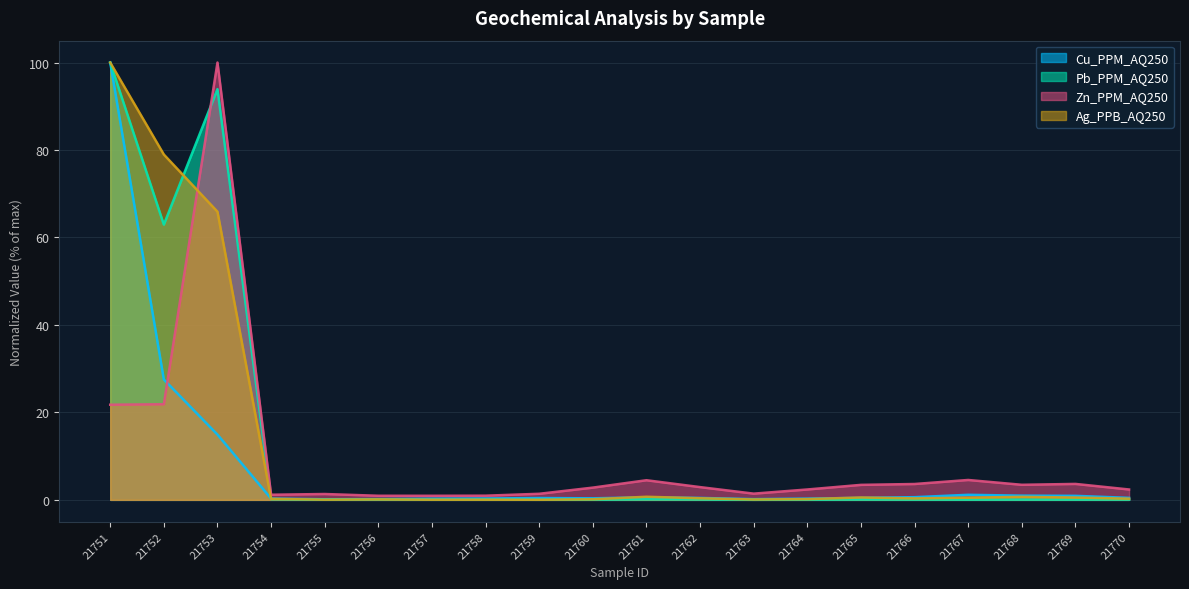

At which category is the sum across all series the highest?

21751